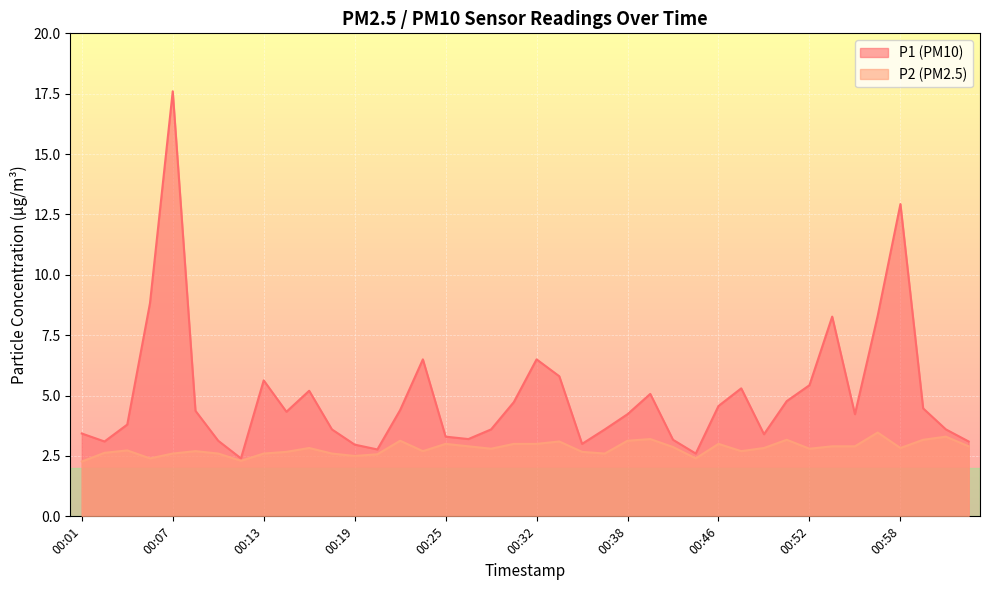

How many categories are shown in the chart?

40